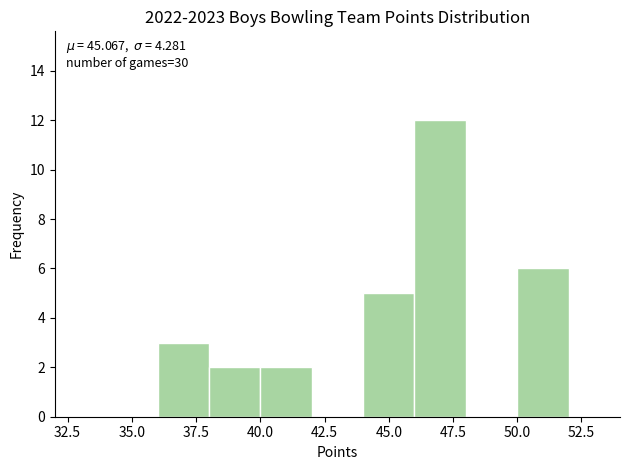

Over which range of the x-axis is the bar tallest?

46 to 48